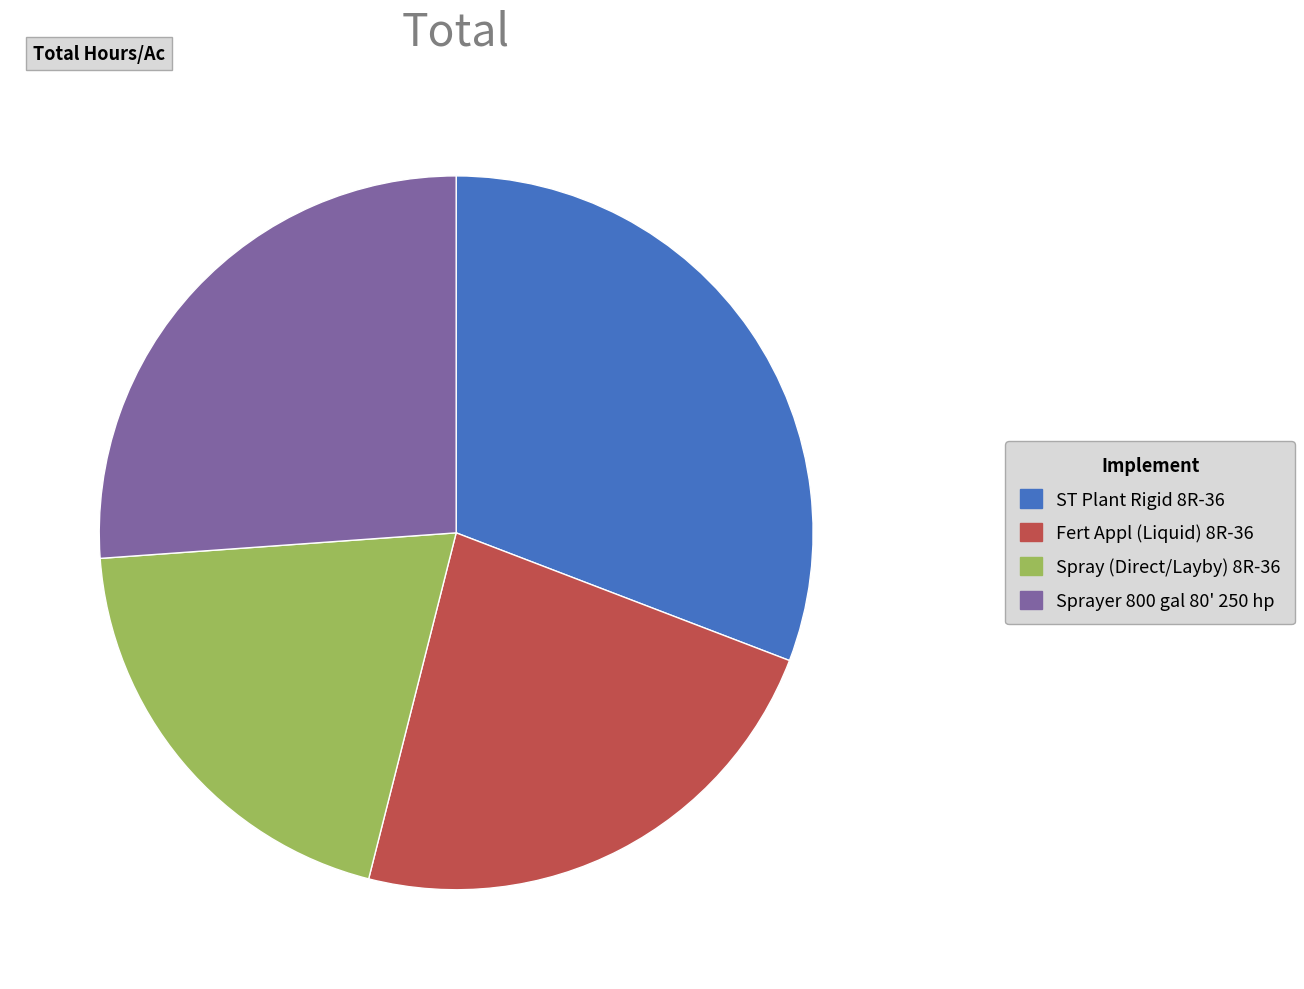

Does Sprayer 800 gal 80' 250 hp represent more than half of the total?

No